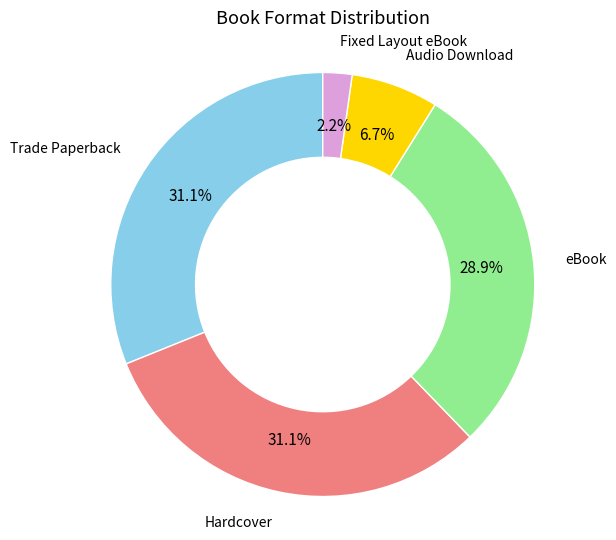

Does any single category account for the majority?

No